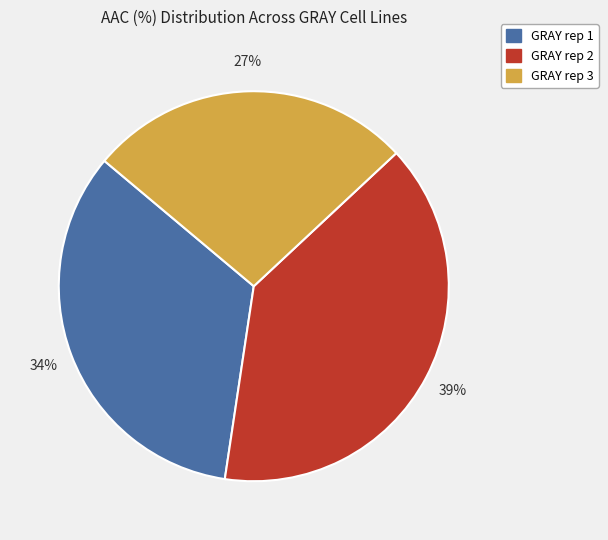

To the nearest percent, what percentage of the pie is GRAY rep 3?

27%